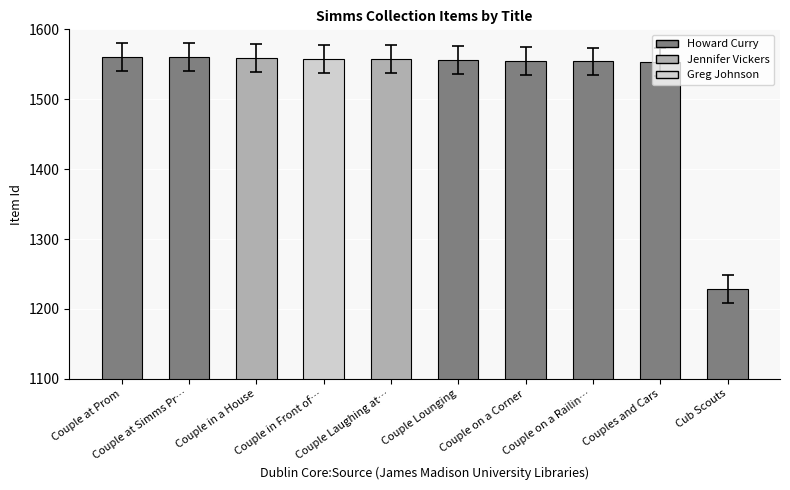

True or false: the data shows 1555 at Couple on a Corner.

True